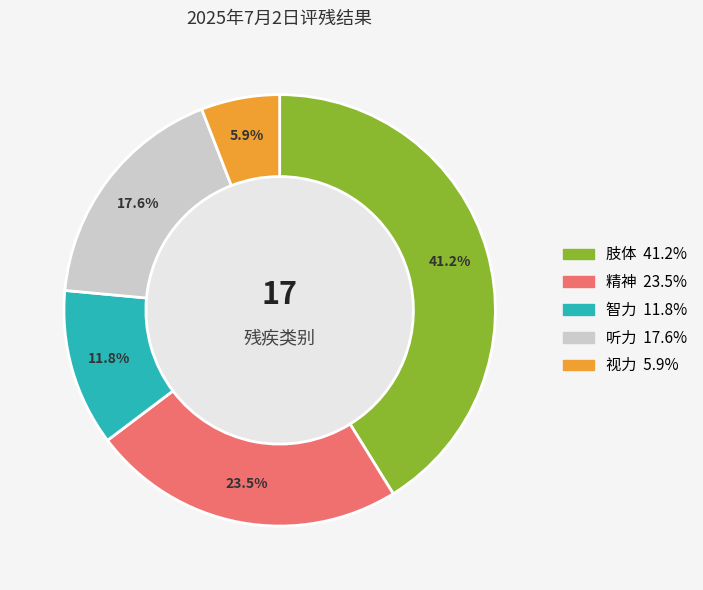

Is the sum of 肢体 and 智力 greater than half?

Yes